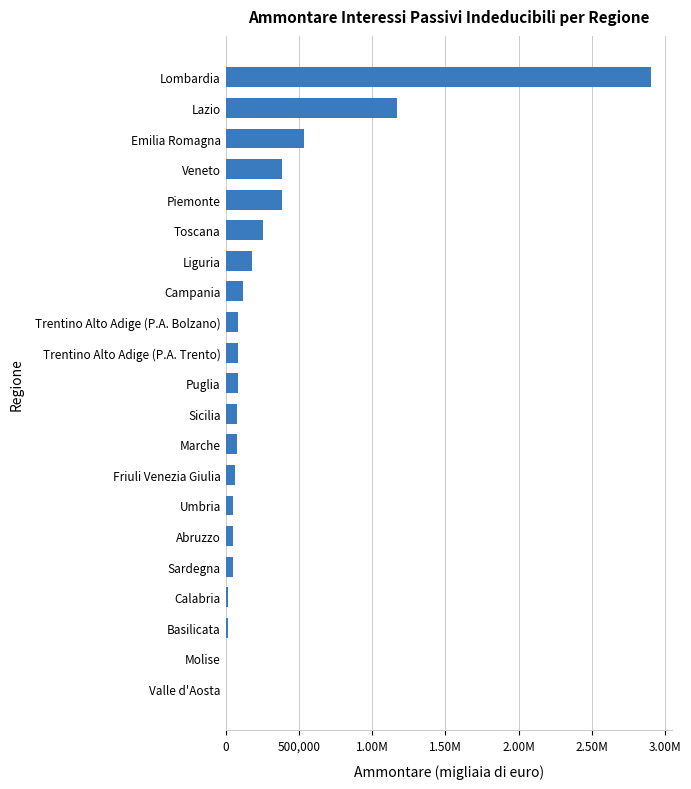

What is the difference between the maximum and minimum values?

2899954